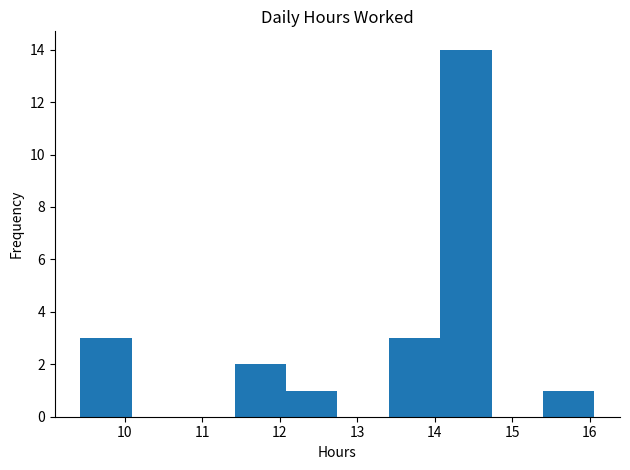

Reading left to right, list every bar in this chart as the range it spans on the x-axis followed by its height. Neither the bar edges nor the heights are printed on the chart, so give them approximately, as read against the axes.

9.4 to 10.1: 3
10.1 to 10.8: 0
10.8 to 11.4: 0
11.4 to 12.1: 2
12.1 to 12.7: 1
12.7 to 13.4: 0
13.4 to 14.1: 3
14.1 to 14.7: 14
14.7 to 15.4: 0
15.4 to 16.1: 1